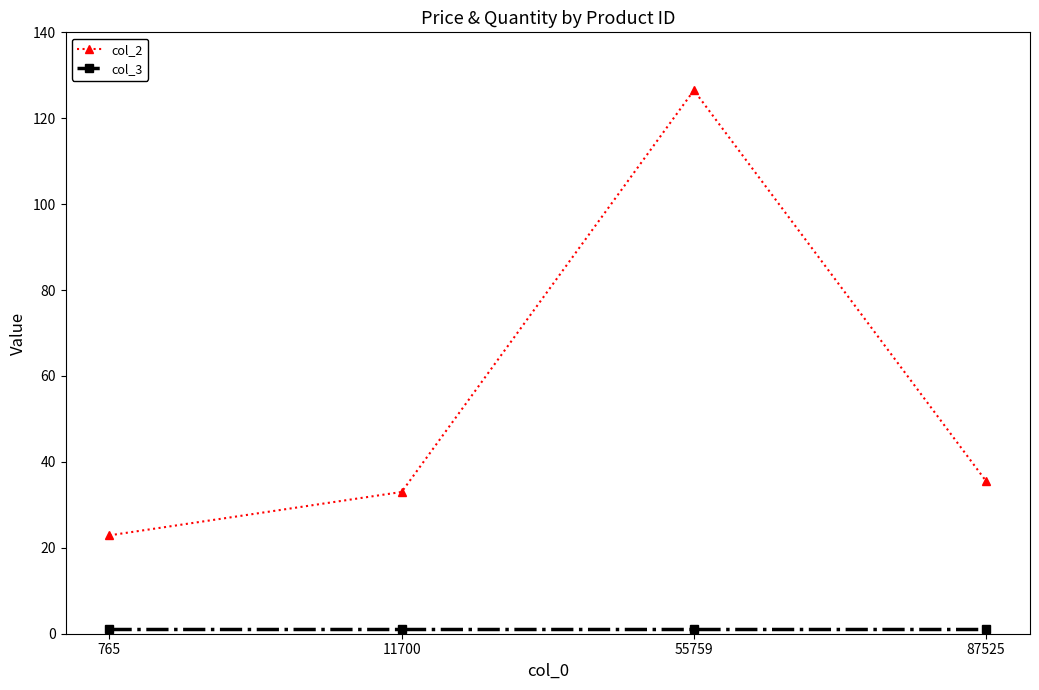

Between 765 and 11700, which series saw the biggest shift?

col_2